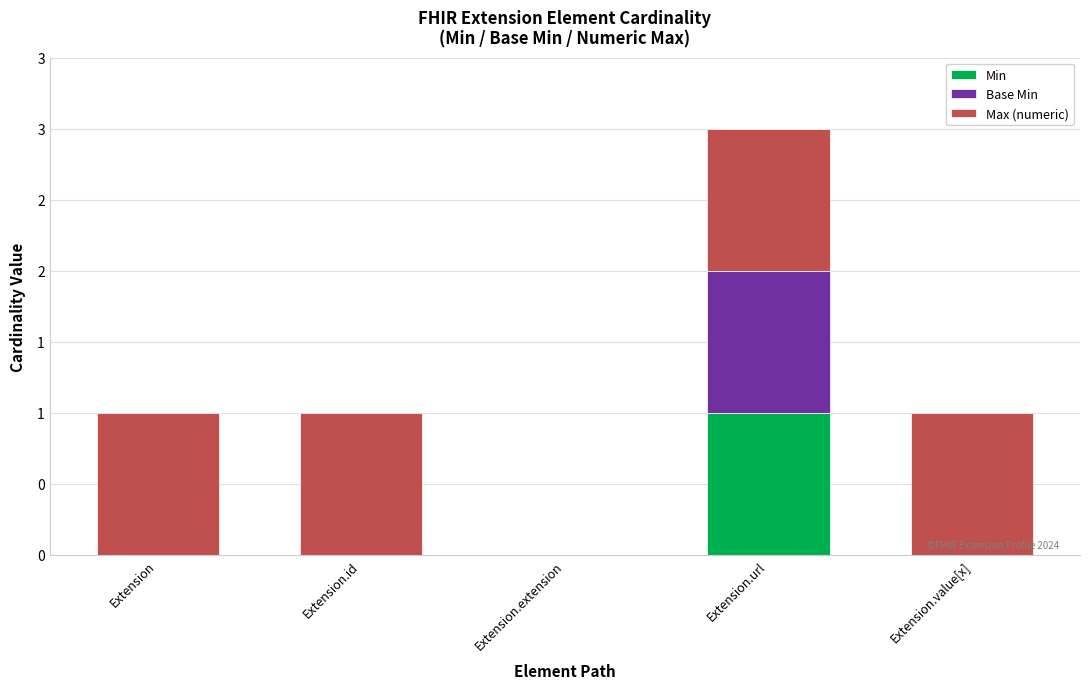

What is the difference between the maximum and minimum values in the Min series?

1